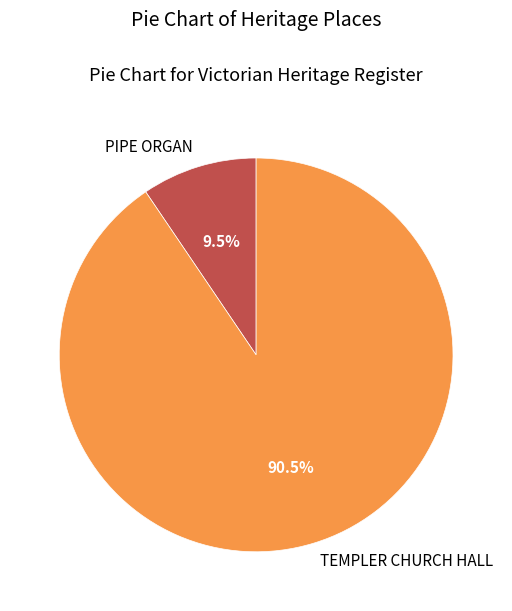

To the nearest percent, what is the average slice percentage?

50%